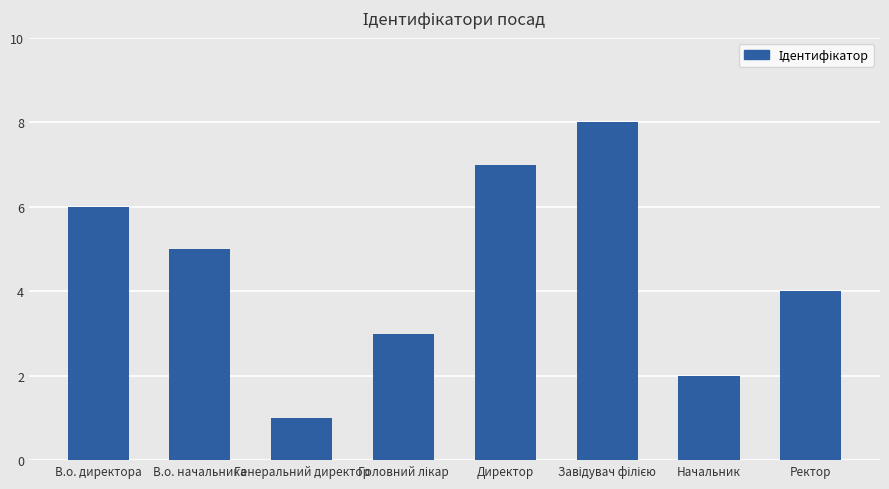

At which label does the data first exceed 5?

В.о. директора